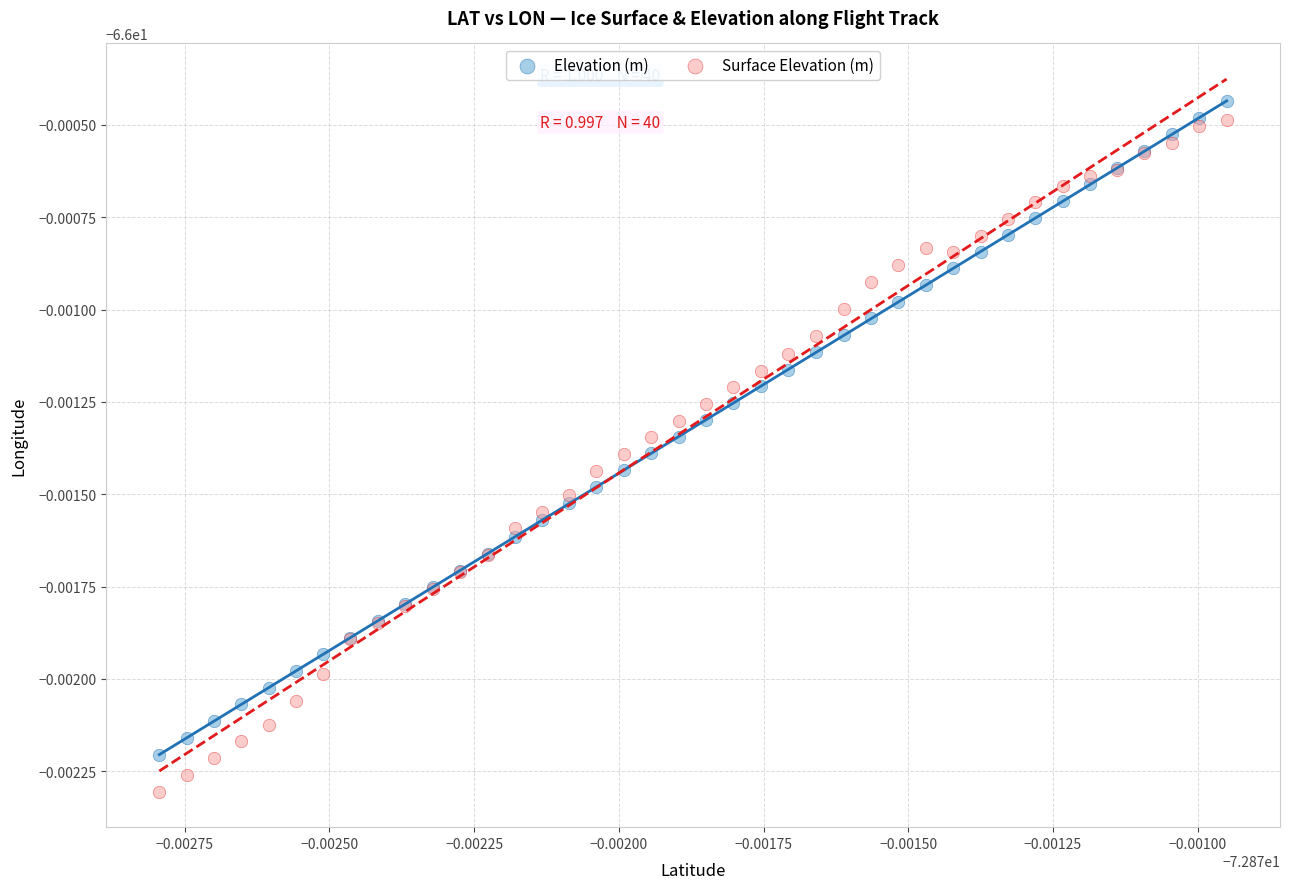

What are all the series names shown in the legend?

Elevation (m), Surface Elevation (m)